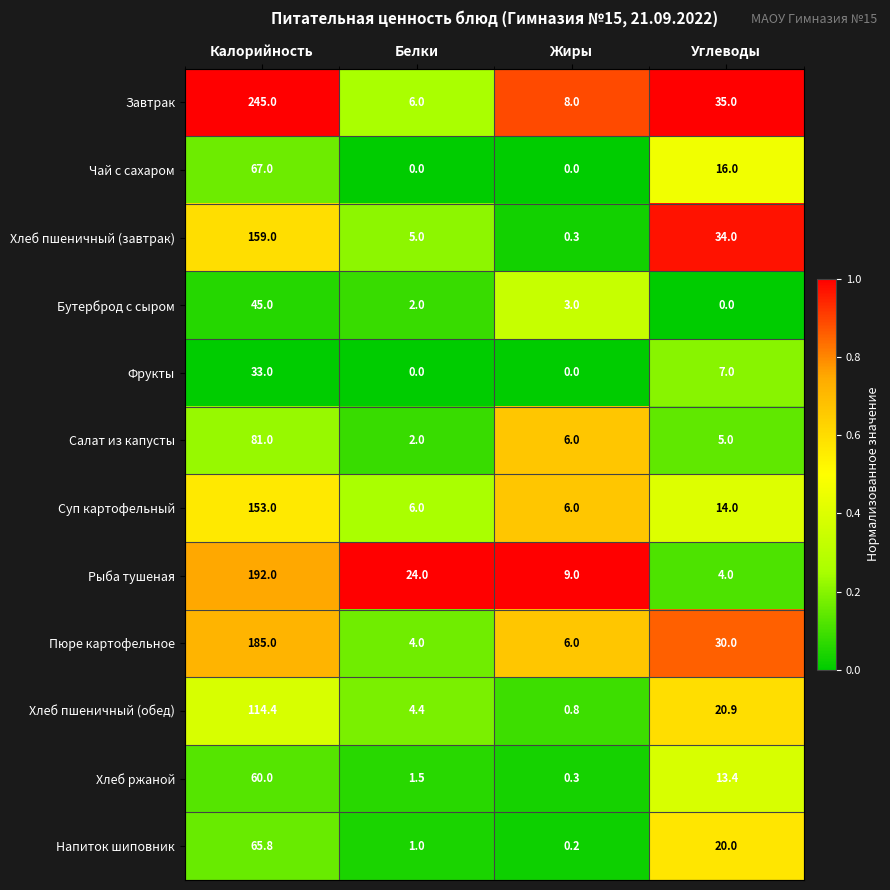

Which series has the largest range (max minus min)?

Завтрак